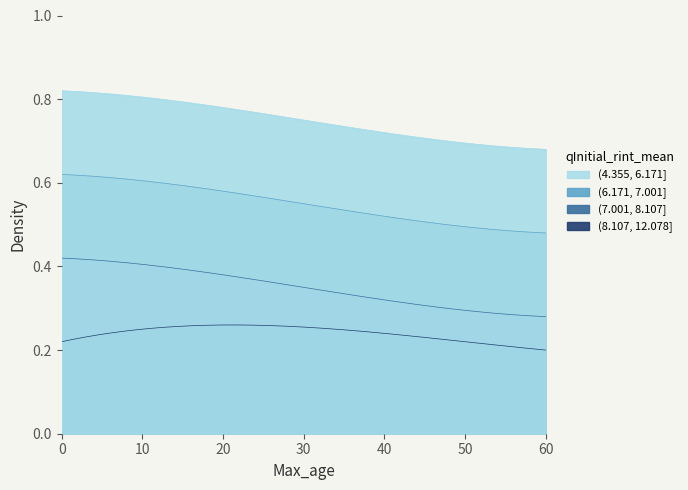

True or false: (6.171, 7.001] and (4.355, 6.171] cross at least once.

False